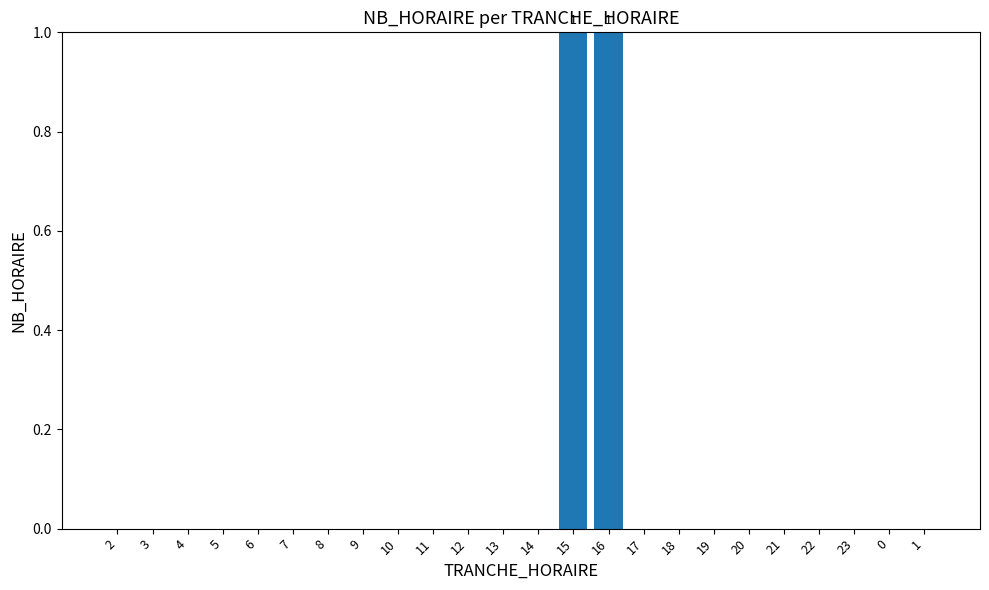

The chart shows a value of 0 at 2. True or false?

True